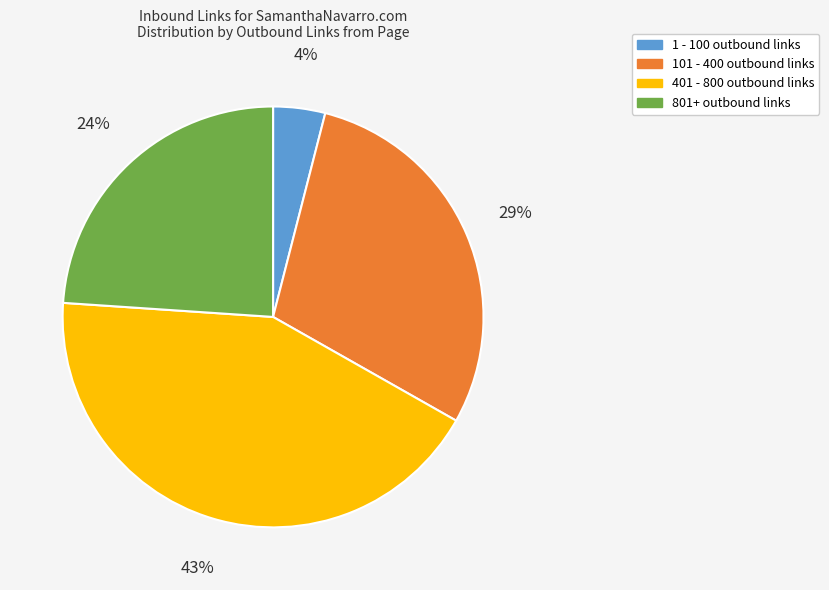

Is 801+ outbound links the majority of the pie?

No